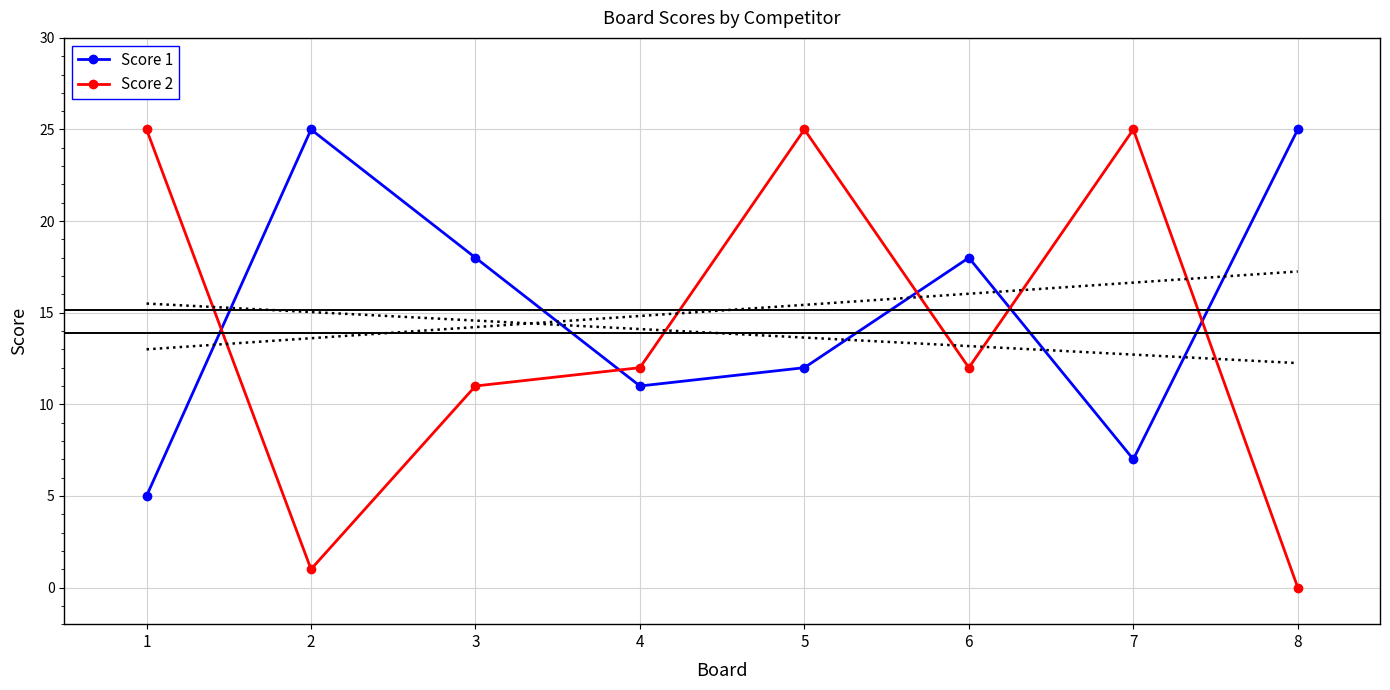

What is the average value of the Score 1 series?

15